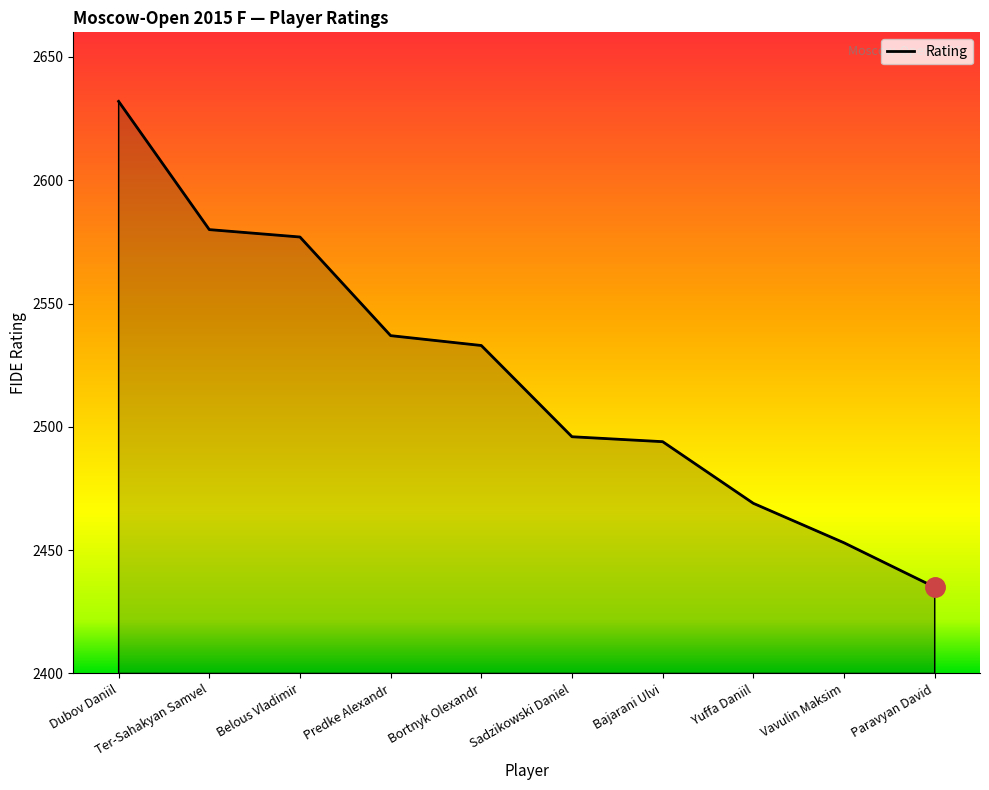

What is the smallest value displayed?

2435